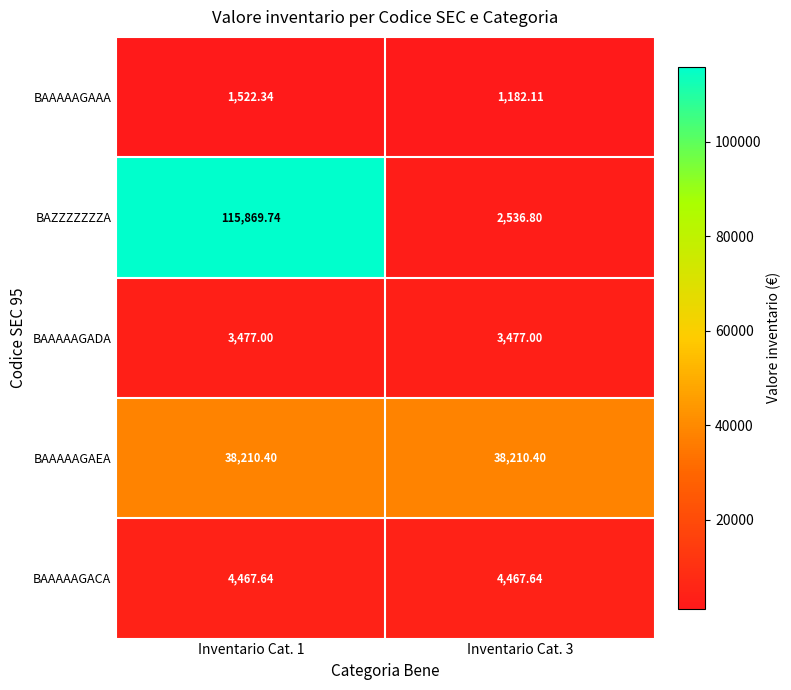

What is the smallest value displayed?

1182.1